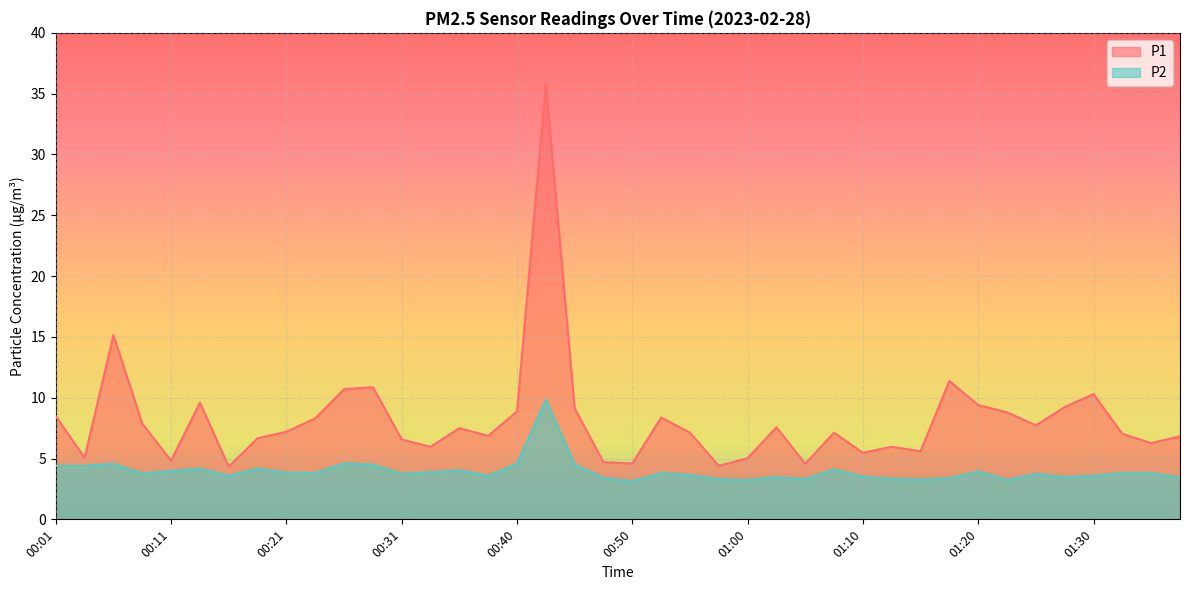

How many lines are shown in the chart?

2